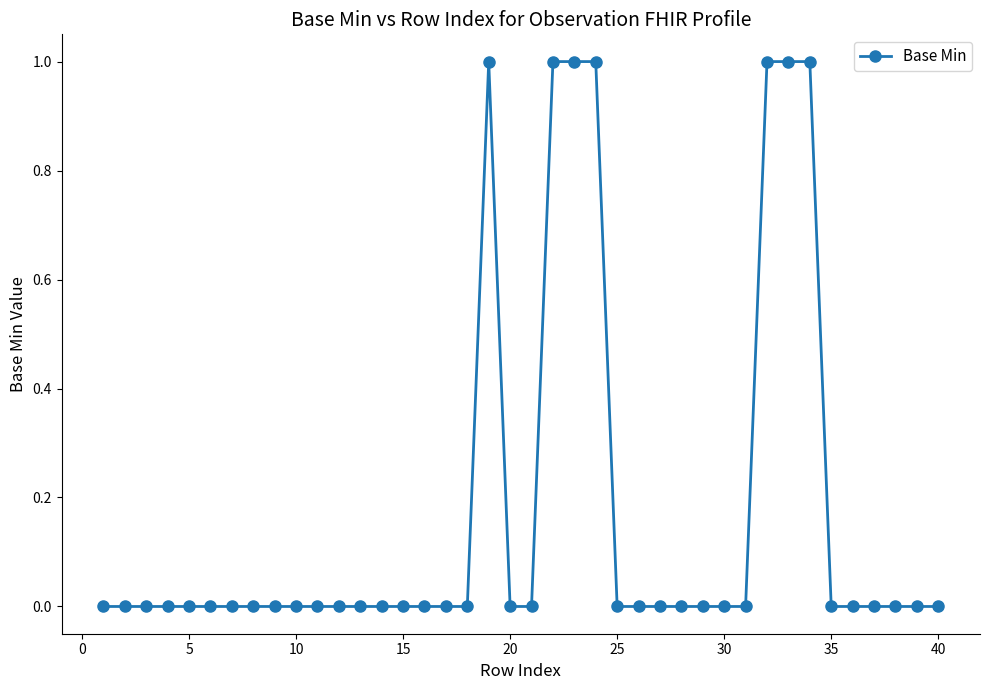

How many lines are shown in the chart?

1